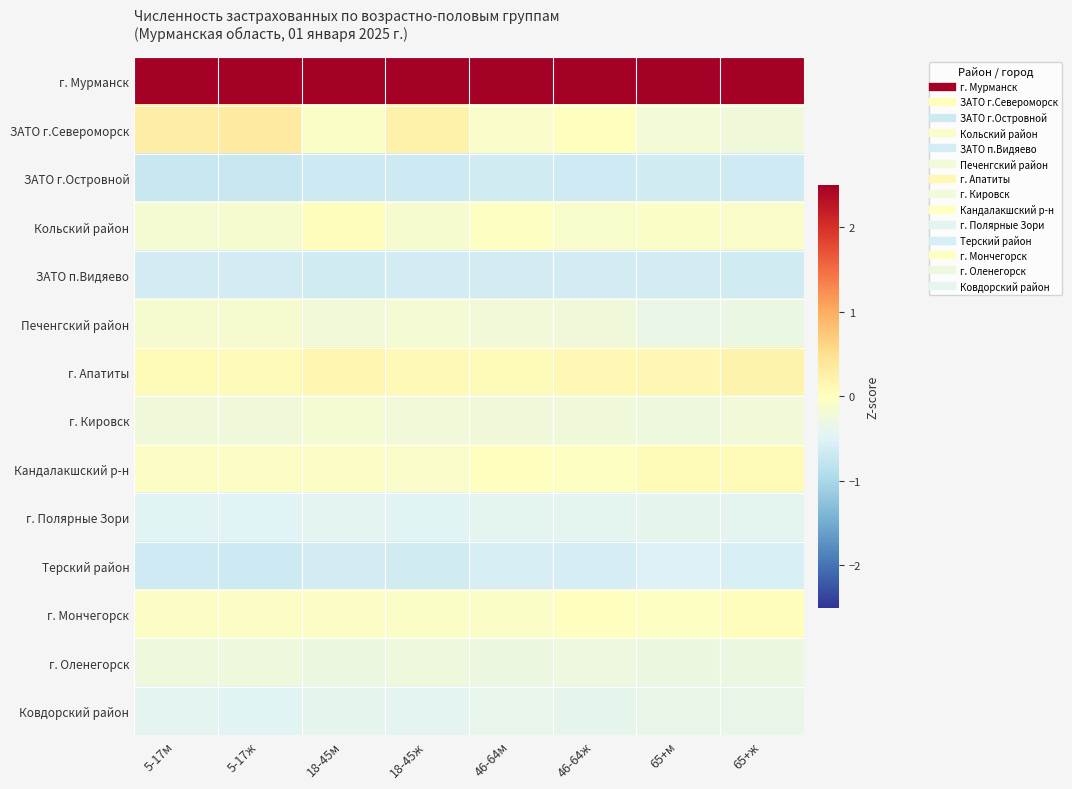

Which series changed the most between 5-17м and 18-45м?

ЗАТО г.Североморск